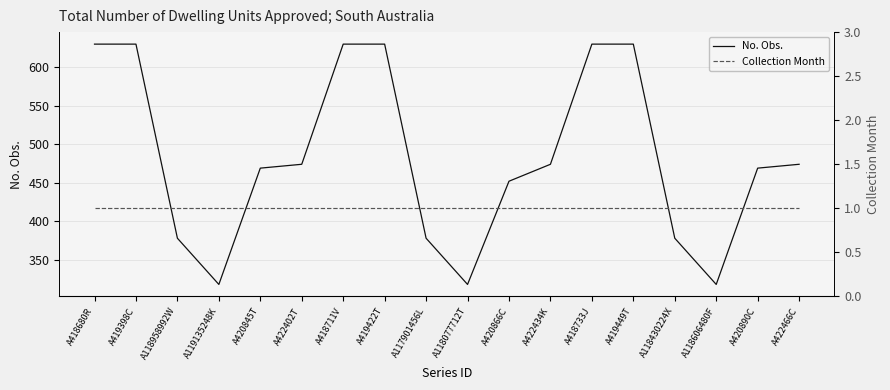

Which series has the largest range (max minus min)?

No. Obs.